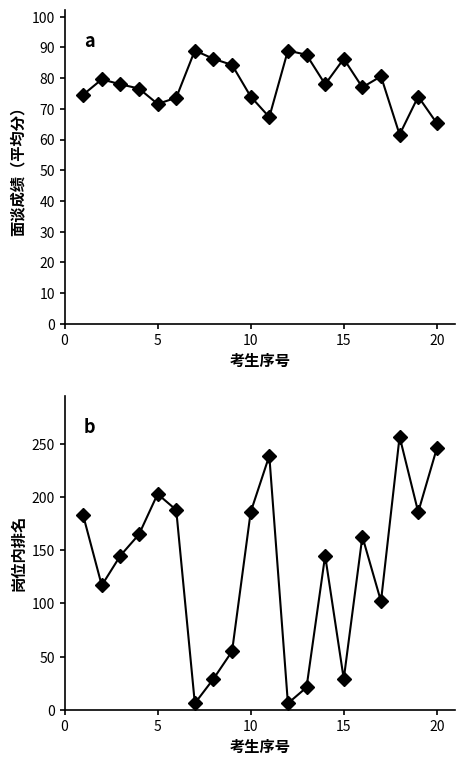

In 岗位内排名, how many points are higher than both neighbors (excluding endpoints)?

5